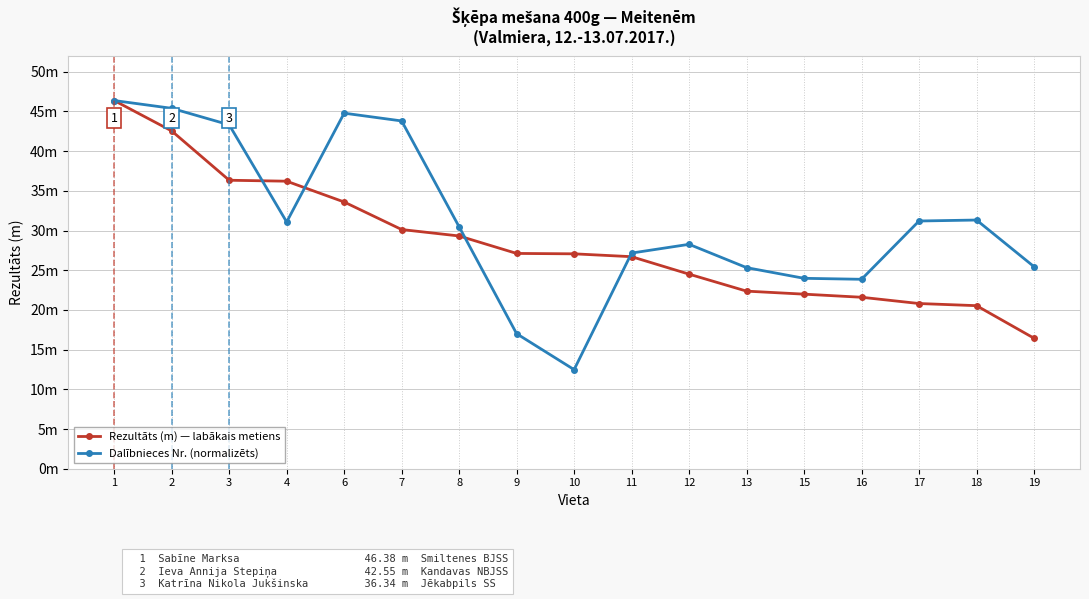

Which series changed the most between 1 and 12?

Rezultāts (m) — labākais metiens